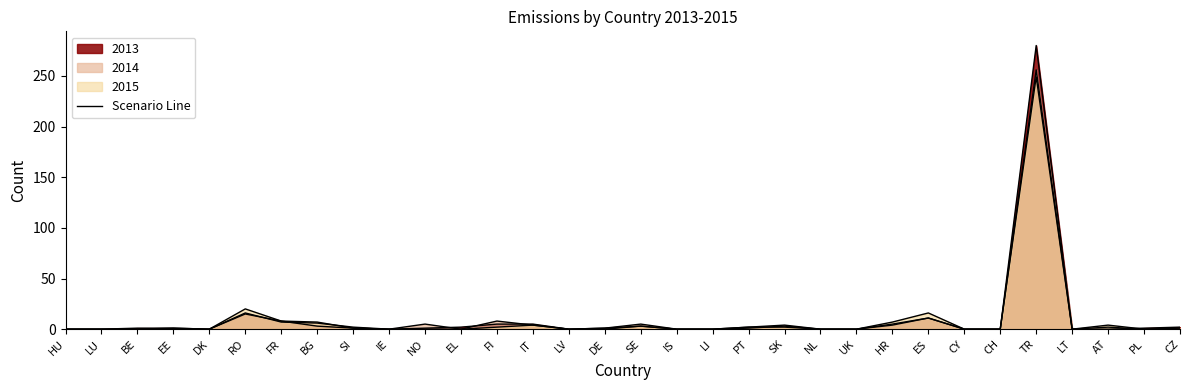

What is the difference between the 2014 values at CY and PT?

2